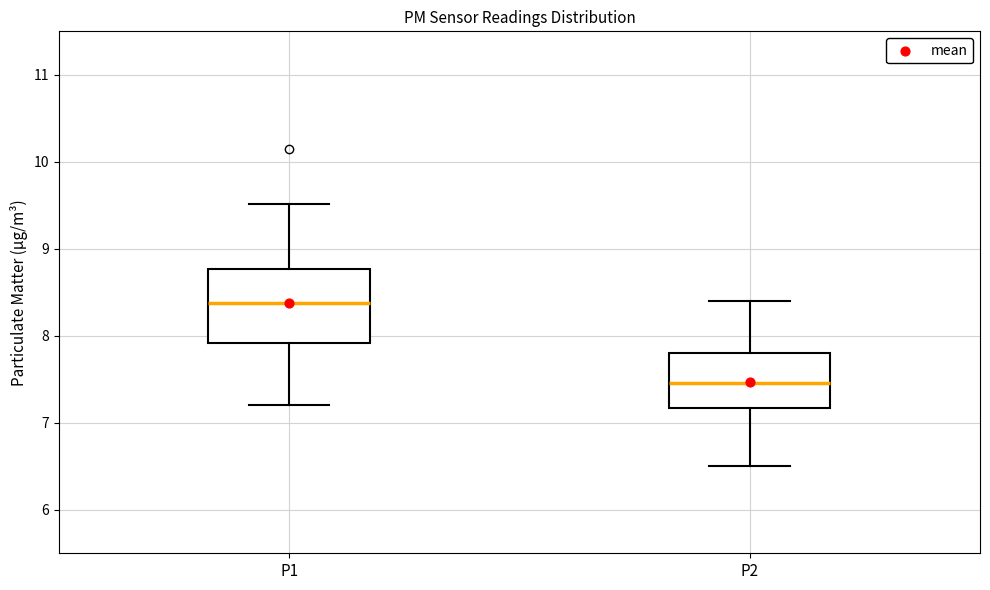

Reading left to right, read every box against the y-axis: the position of its median line, the range the box covers, and the ends of its whiskers. The values are not printed on the chart, so give them approximately, as read against the axis.

P1: median 8.4, box 7.9 to 8.8, whiskers 7.2 to 9.5
P2: median 7.5, box 7.2 to 7.8, whiskers 6.5 to 8.4